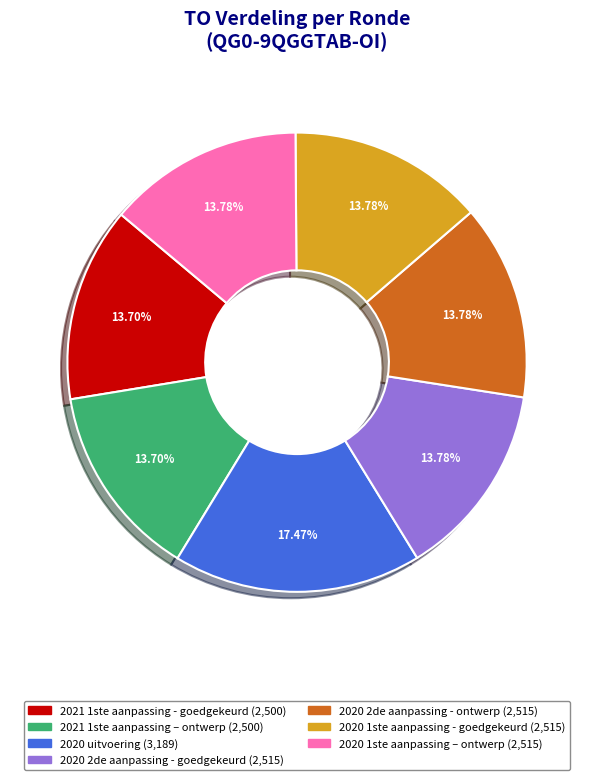

To the nearest percent, what is the combined percentage of 2021 1ste aanpassing – ontwerp and 2020 1ste aanpassing – ontwerp?

27%